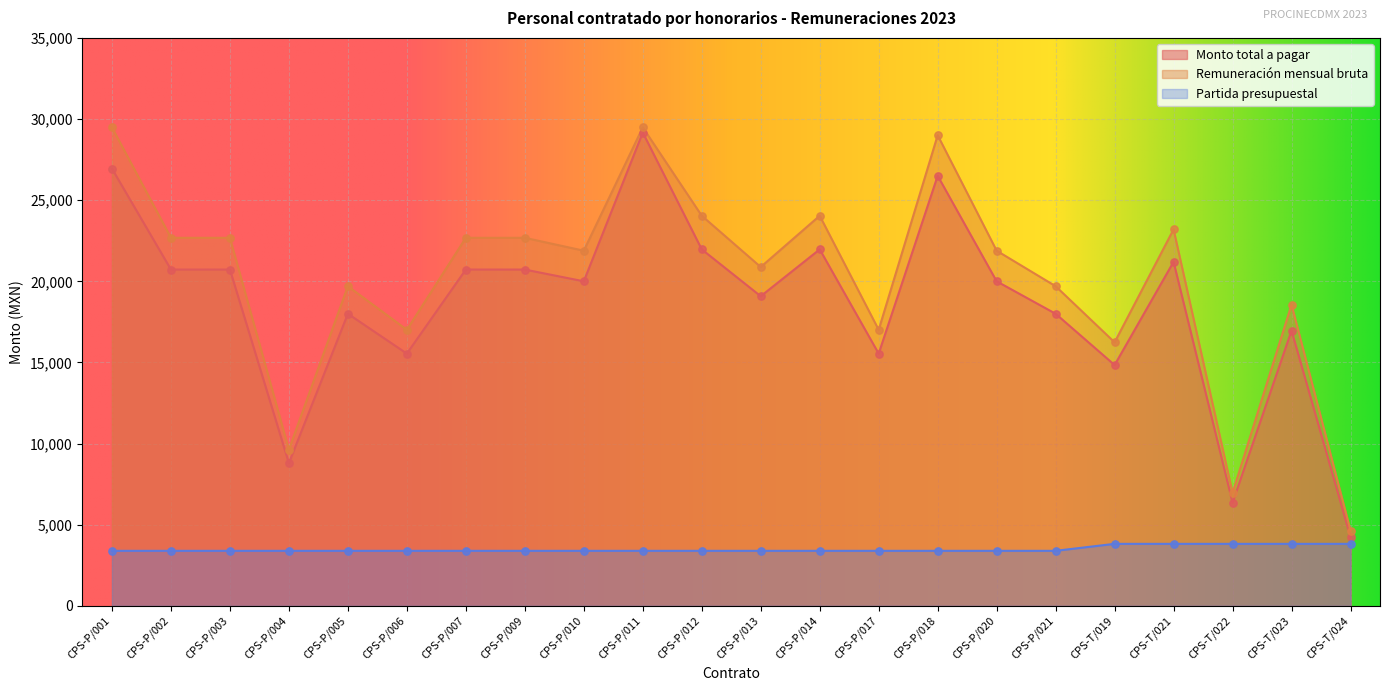

Which series contains the highest Y value?

Remuneración mensual bruta